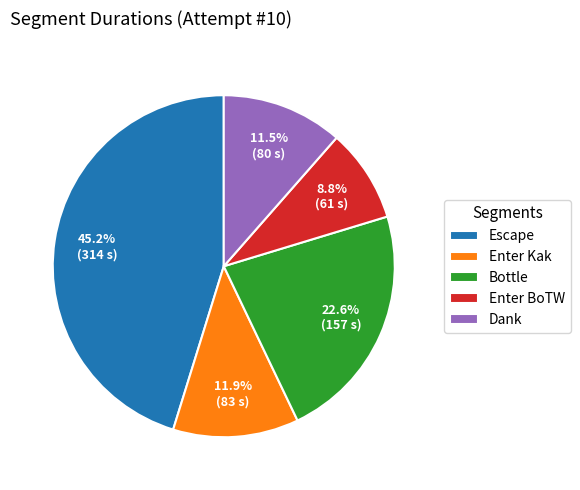

What is the ratio of the value at Enter BoTW to the value at Dank?

0.8